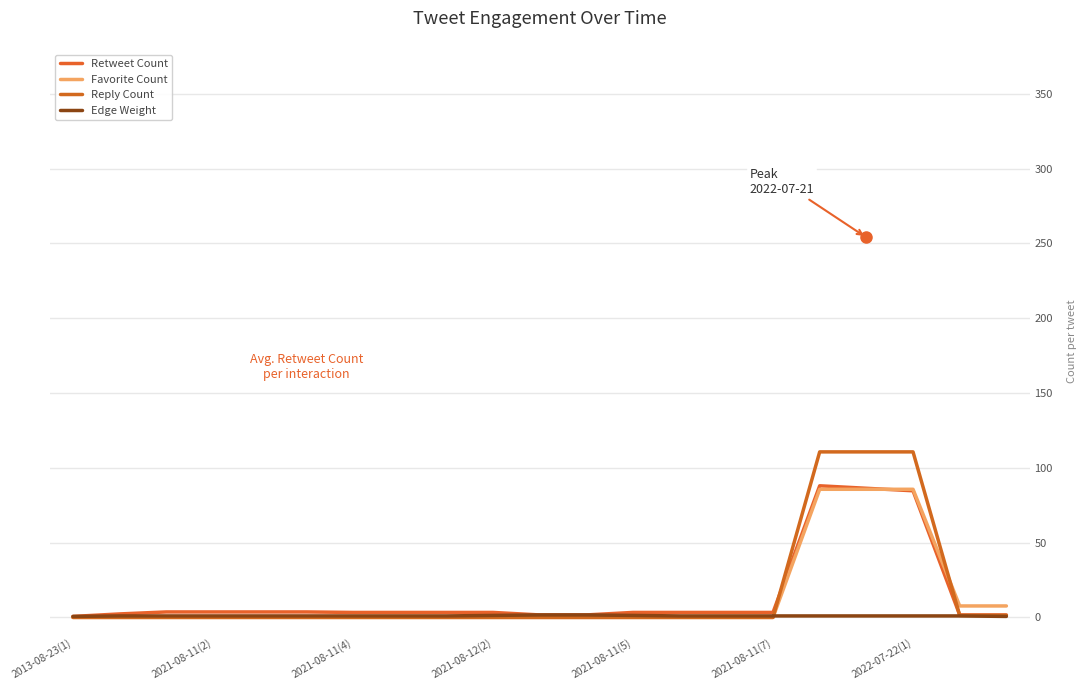

Which series has the widest spread of values?

Reply Count